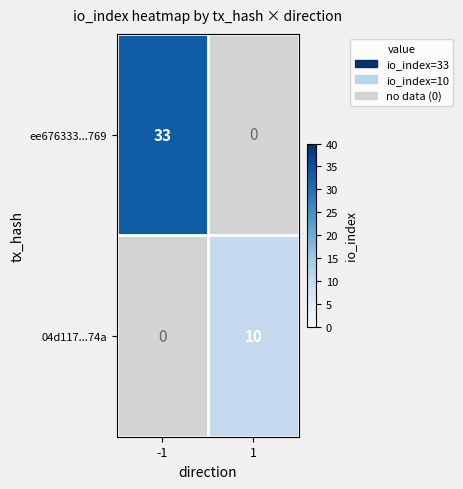

What is the difference between the ee676333...769 values at -1 and 1?

33